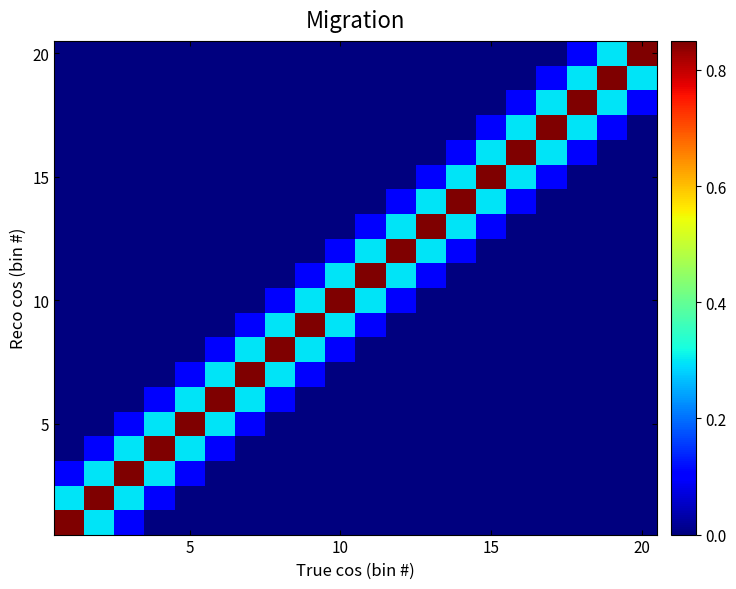

At how many categories does at least one series exceed 0?

20